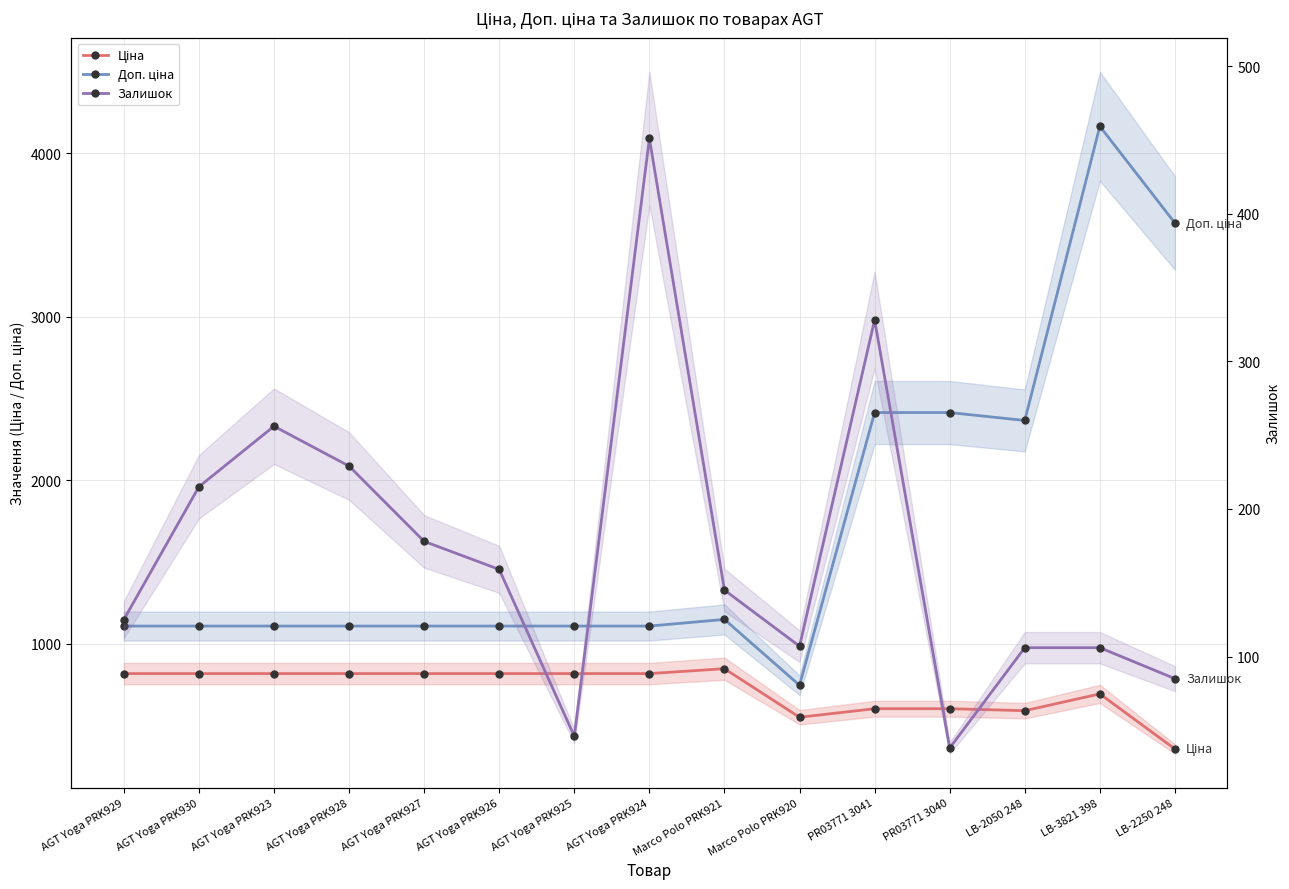

Which category has the highest value across all series?

LB-3821 398